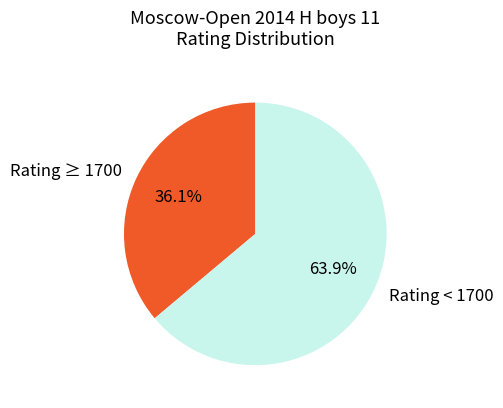

Which category accounts for the majority?

Rating < 1700